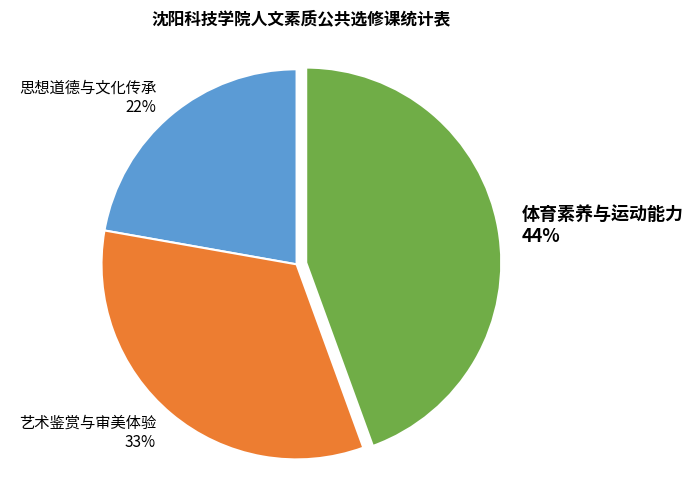

What is the ratio of the value at 体育素养与运动能力 to the value at 思想道德与文化传承?

2.0